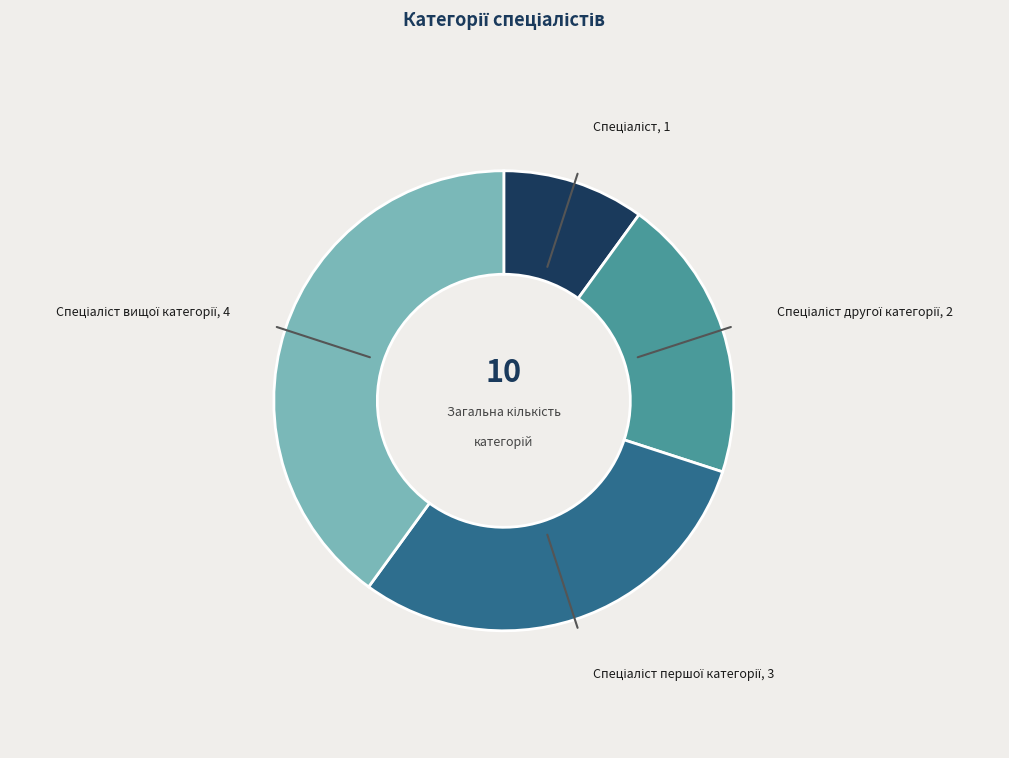

Is there any slice that represents more than half of the pie?

No